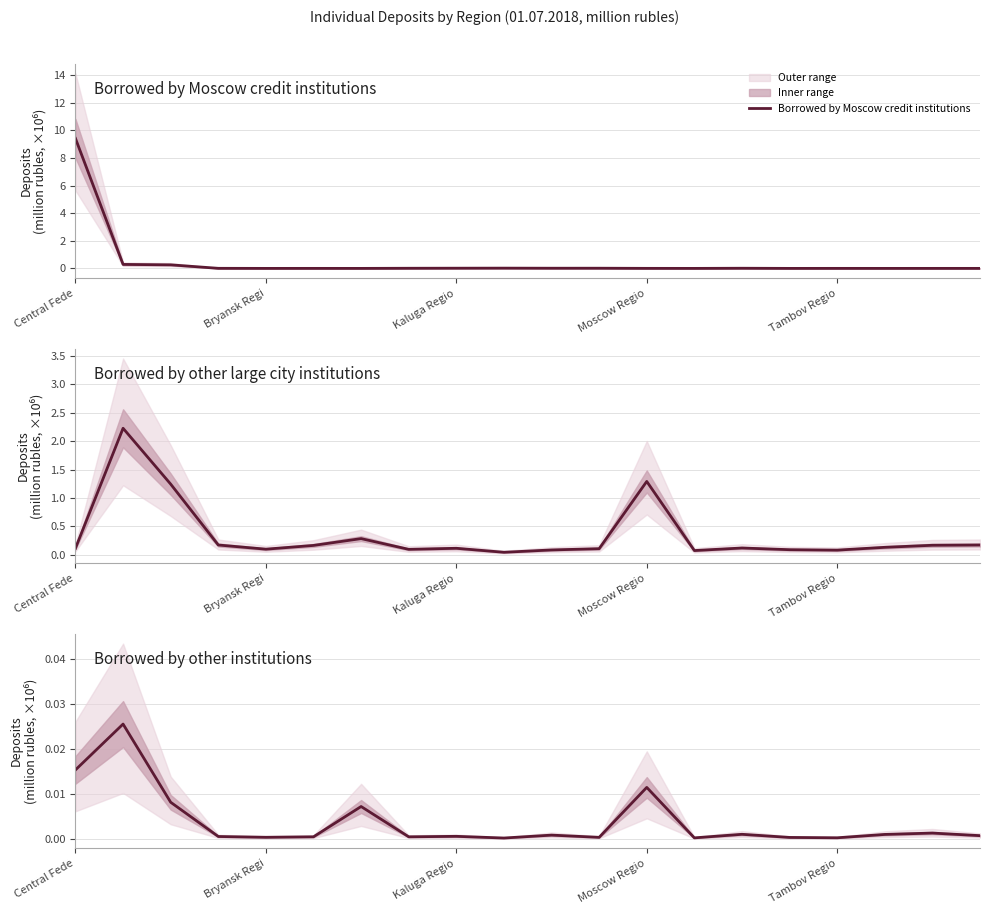

Which series changed the most between Central Fede and Moscow Regio?

Borrowed by Moscow credit institutions